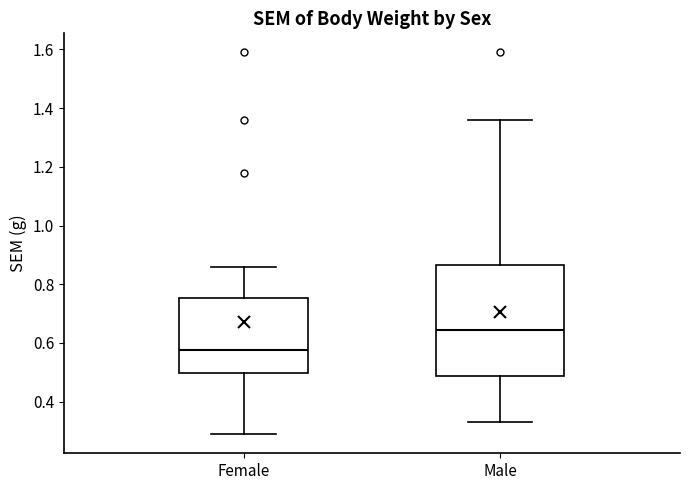

Which box is the tallest, from its lower edge to its upper edge?

Male